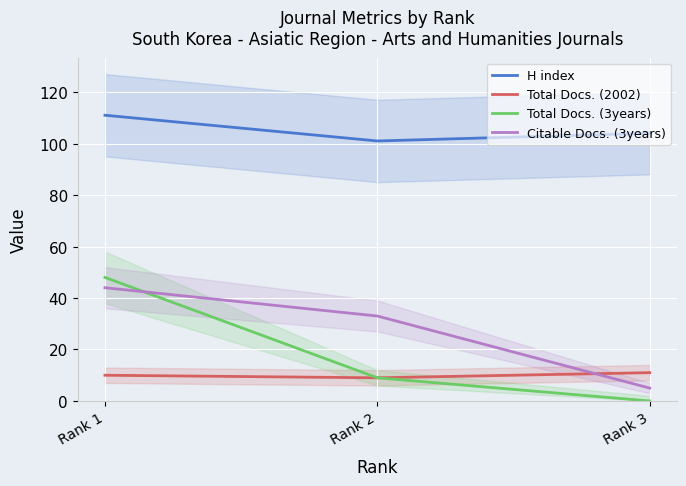

Reading right to left, extract all data points from this chart.

H index: Rank 3=104	Rank 2=101	Rank 1=111
Total Docs. (2002): Rank 3=11	Rank 2=9	Rank 1=10
Total Docs. (3years): Rank 3=0	Rank 2=9	Rank 1=48
Citable Docs. (3years): Rank 3=5	Rank 2=33	Rank 1=44